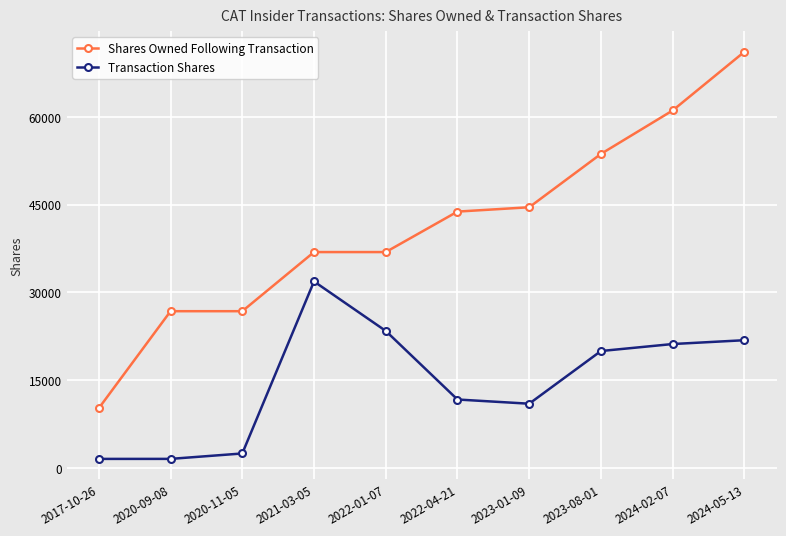

True or false: Transaction Shares and Shares Owned Following Transaction intersect in this chart.

False